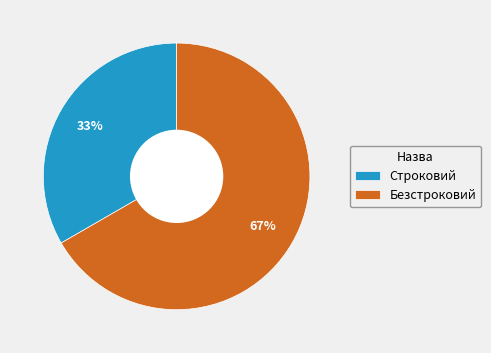

The Безстроковий slice represents 67% of the pie. True or false?

True